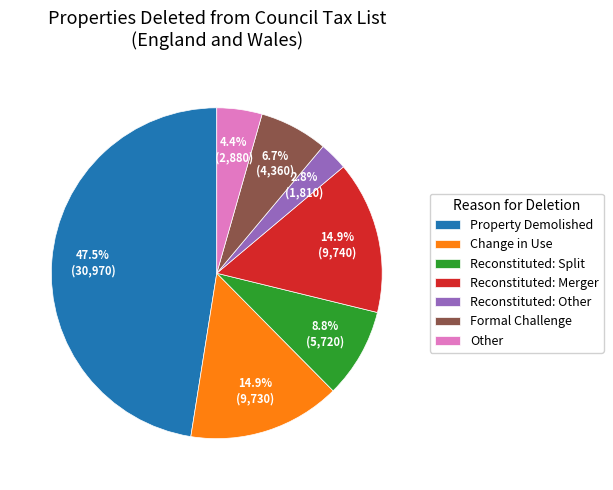

How many slices are in this pie chart?

7